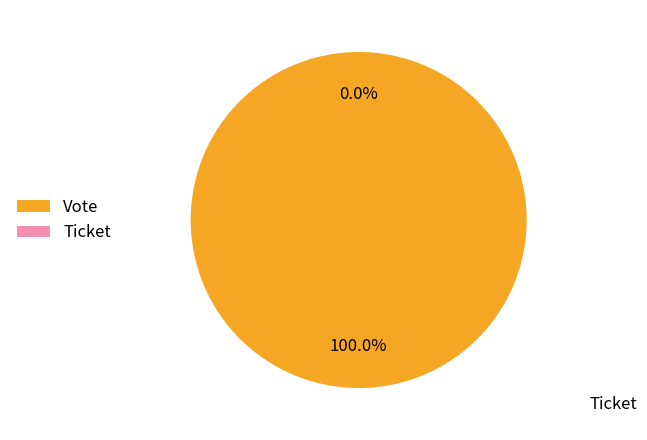

True or false: Ticket accounts for 1% of the total.

False